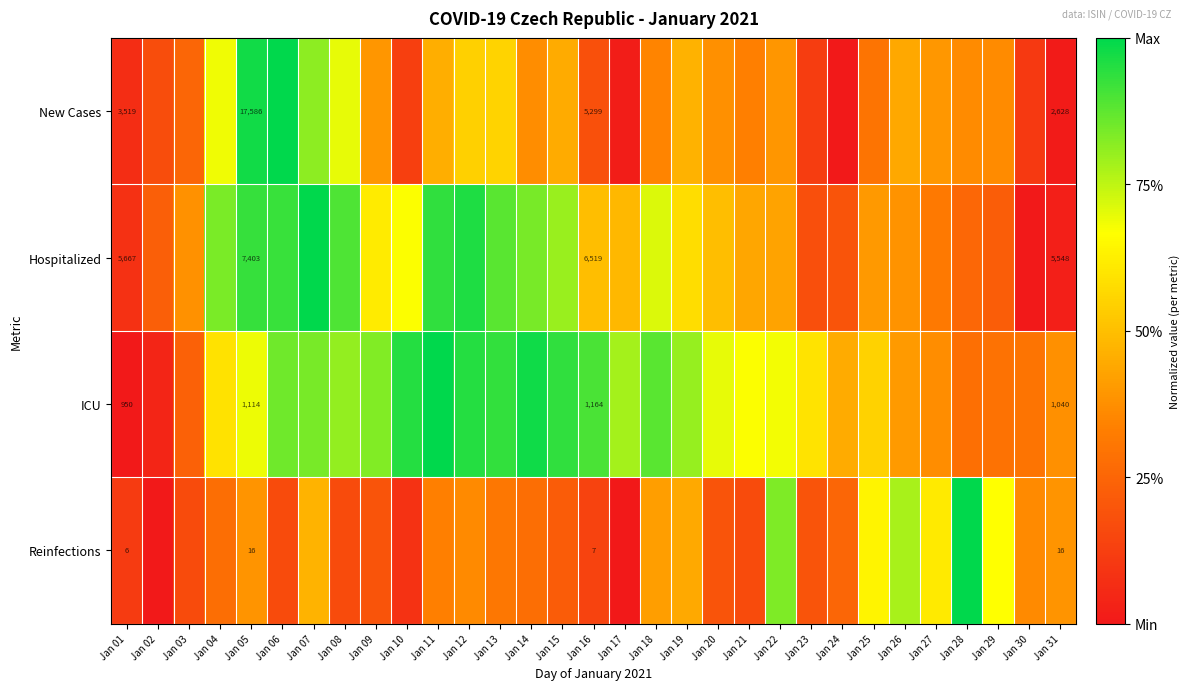

What is the maximum value shown in the chart?

1.0